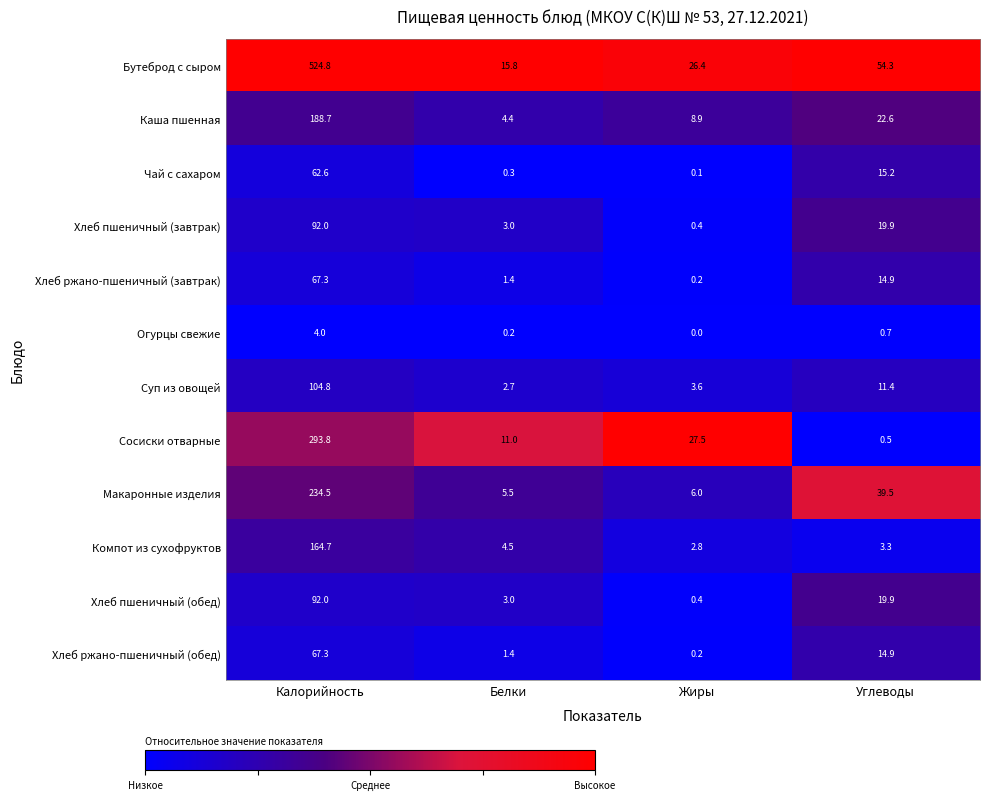

What is the difference between the highest and lowest values at Калорийность?

520.8